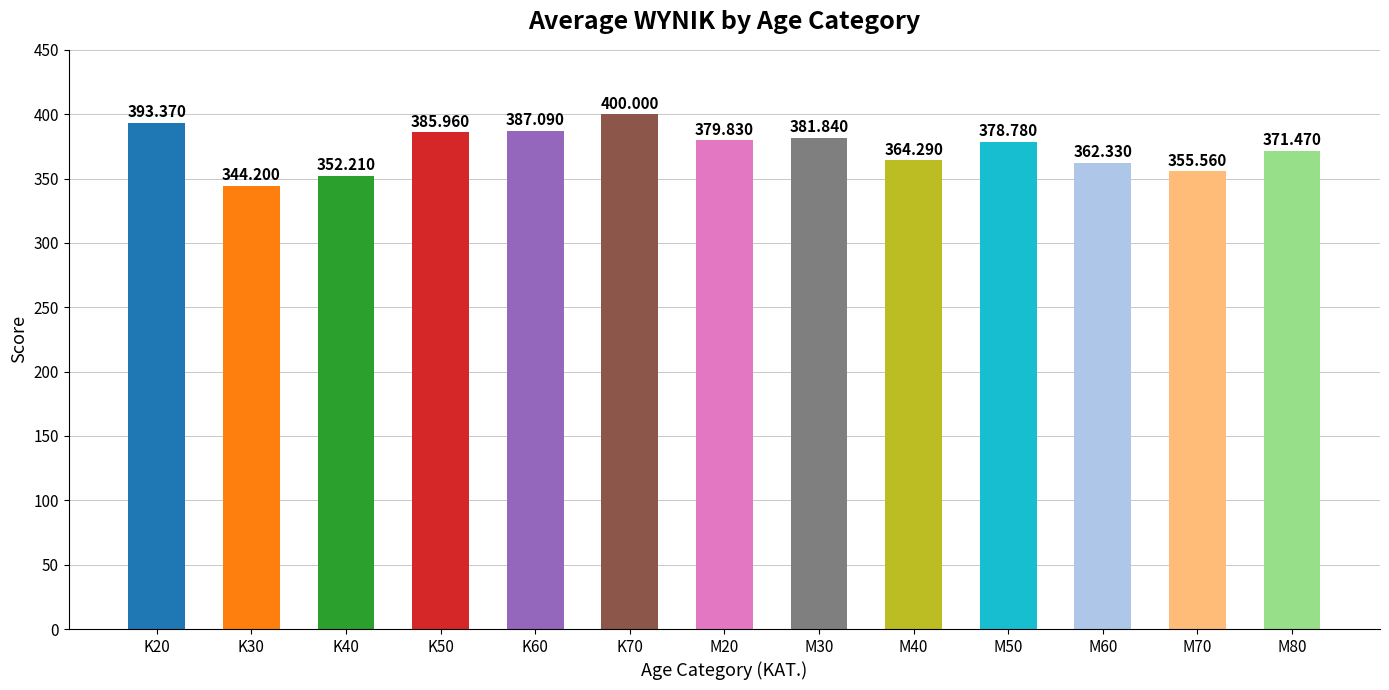

List the labels in order of value, smallest first.

K30, K40, M70, M60, M40, M80, M50, M20, M30, K50, K60, K20, K70